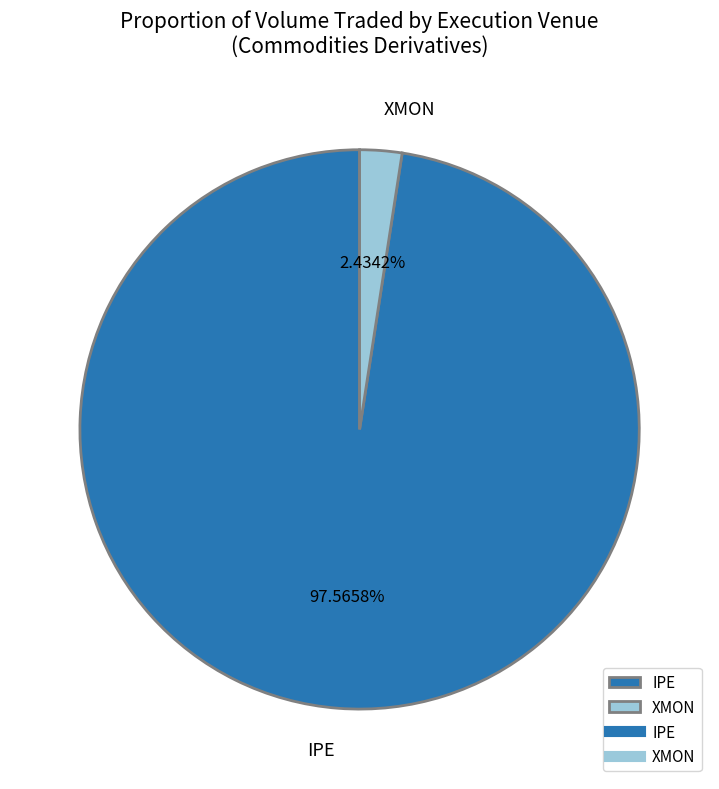

To the nearest percent, what is the average slice percentage?

50%